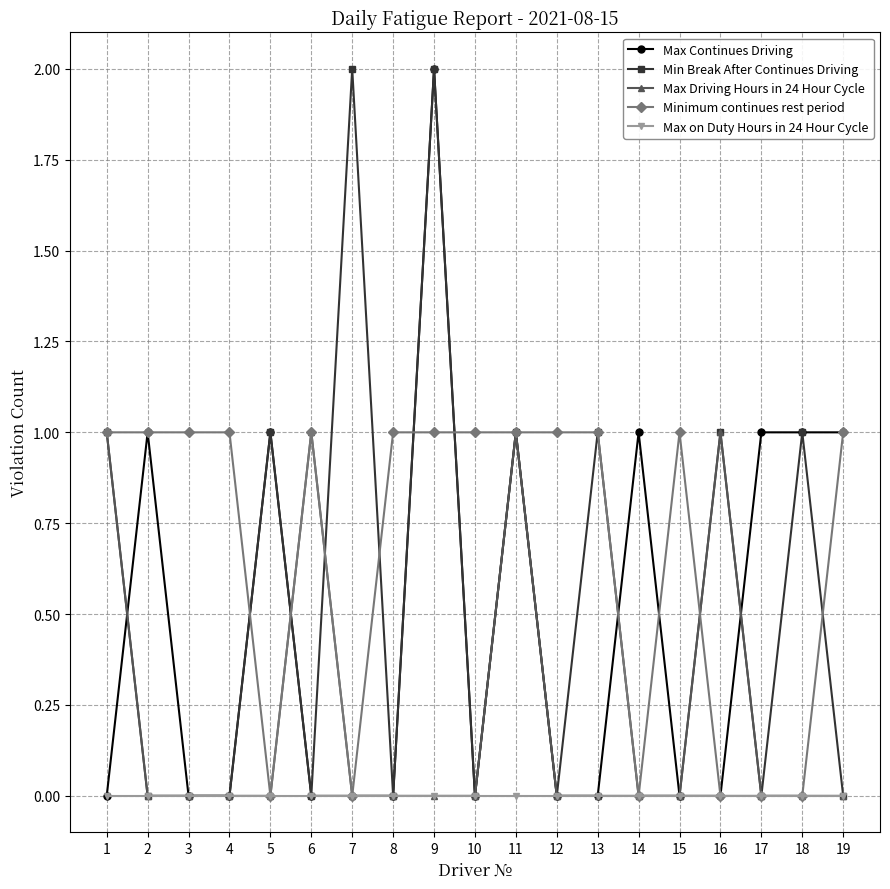

Does the chart have visible grid lines?

Yes